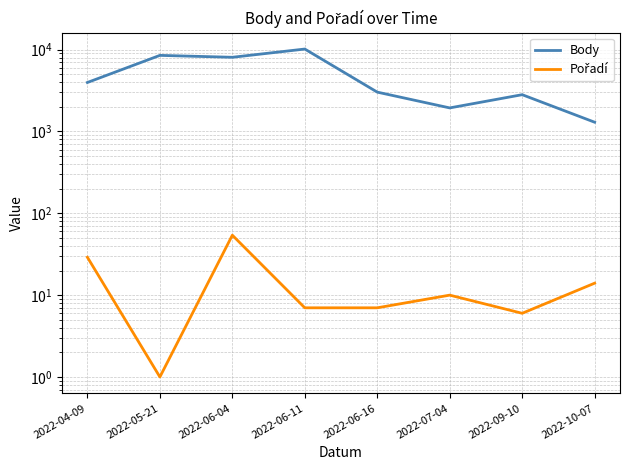

What are all the series names shown in the legend?

Body, Pořadí